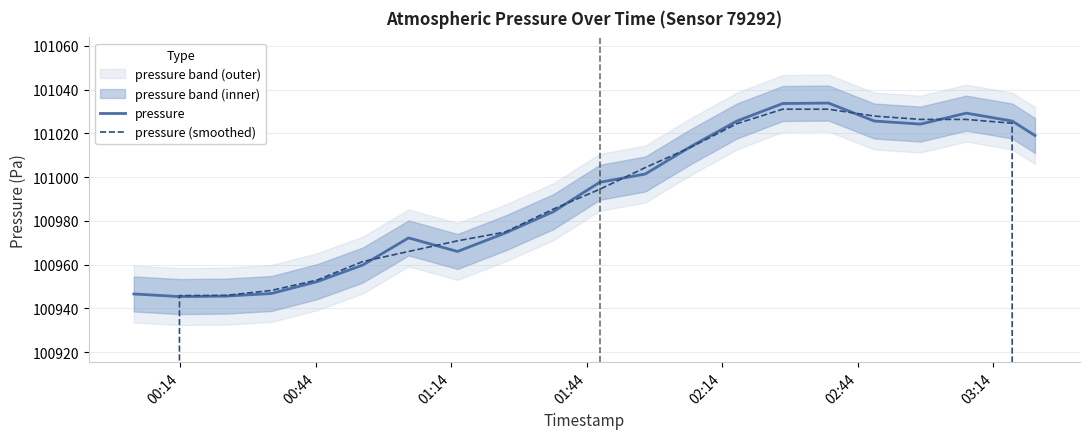

After their last crossing, which series has the higher values: pressure or pressure (smoothed)?

pressure